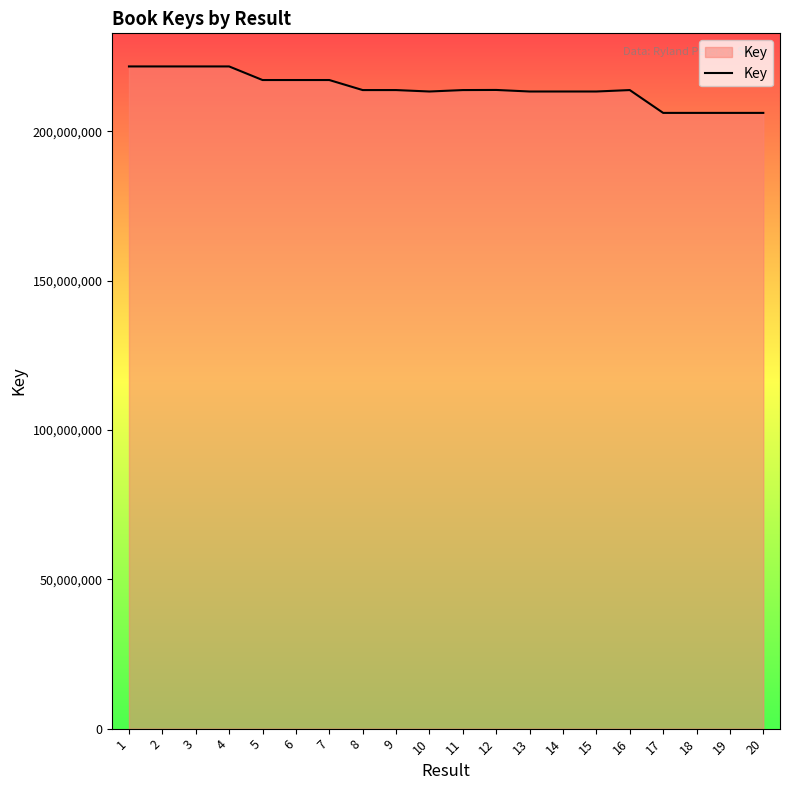

What is the greatest value displayed?

221687544